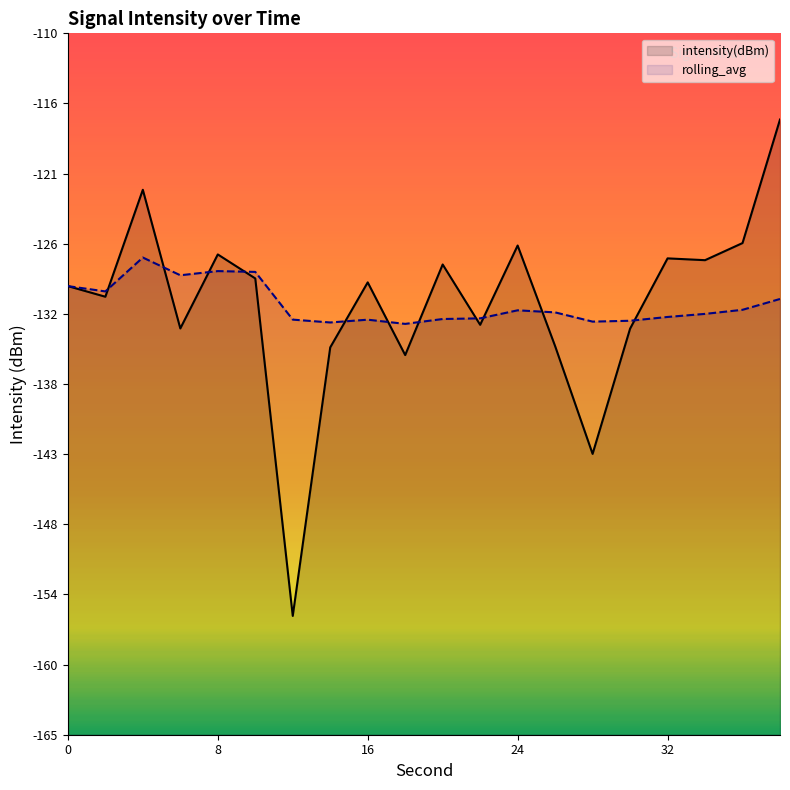

What is the average value of the rolling_avg series?

-131.2